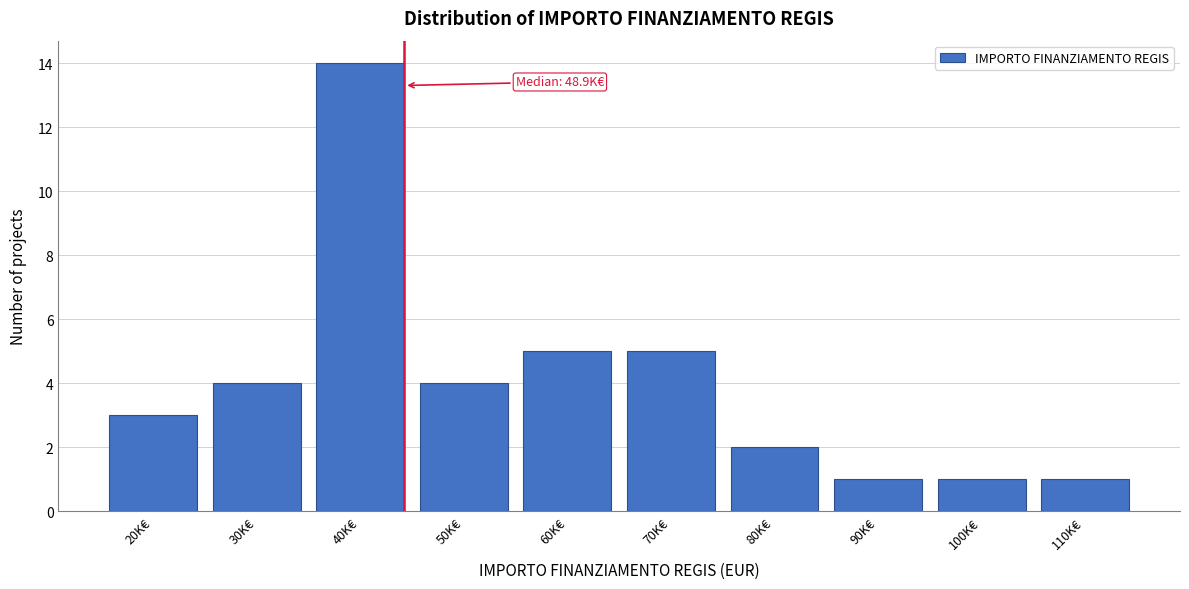

Reading left to right, what are all the values shown in this chart?

3	4	14	4	5	5	2	1	1	1